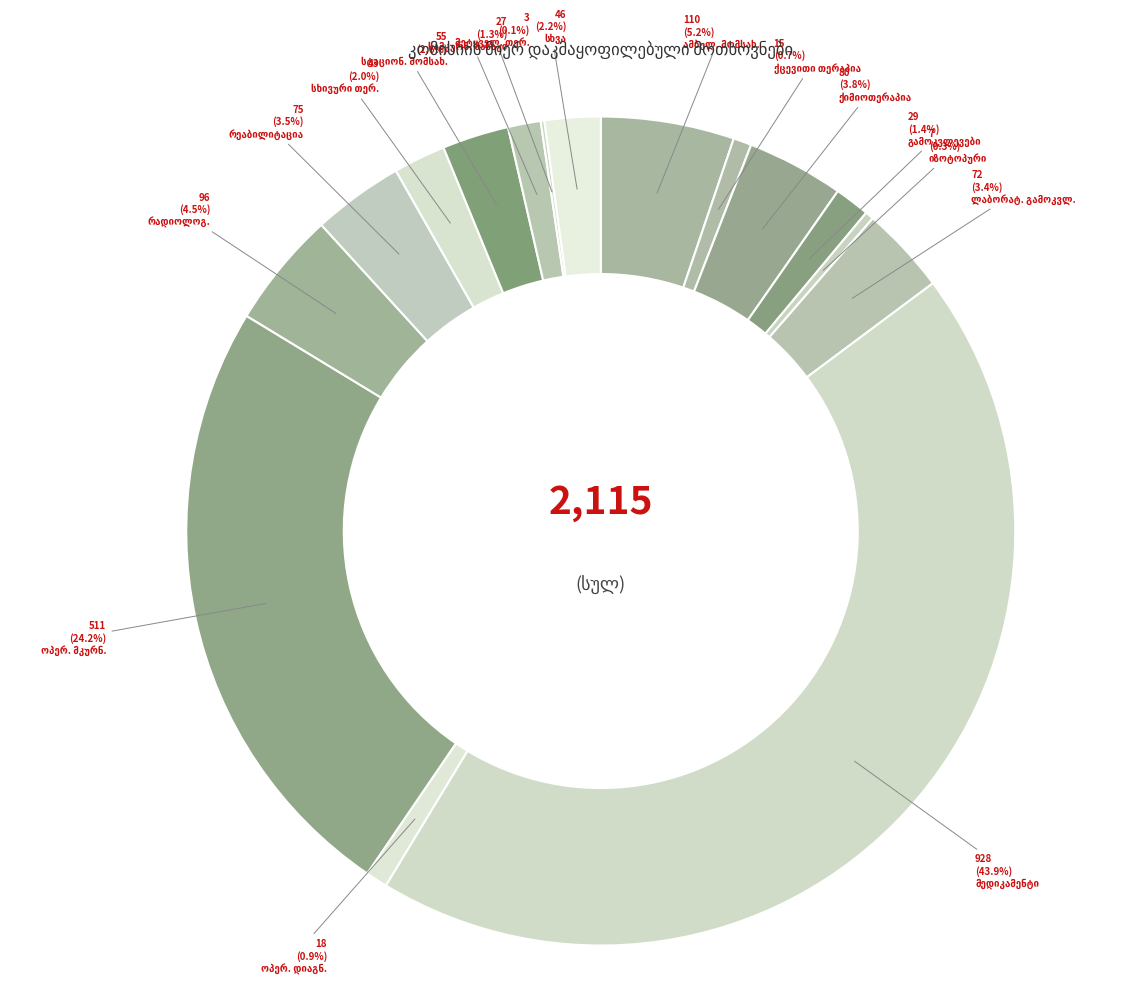

Do რადიოლოგიური გამოკვლევები and სხვა together represent more than half of the pie?

No